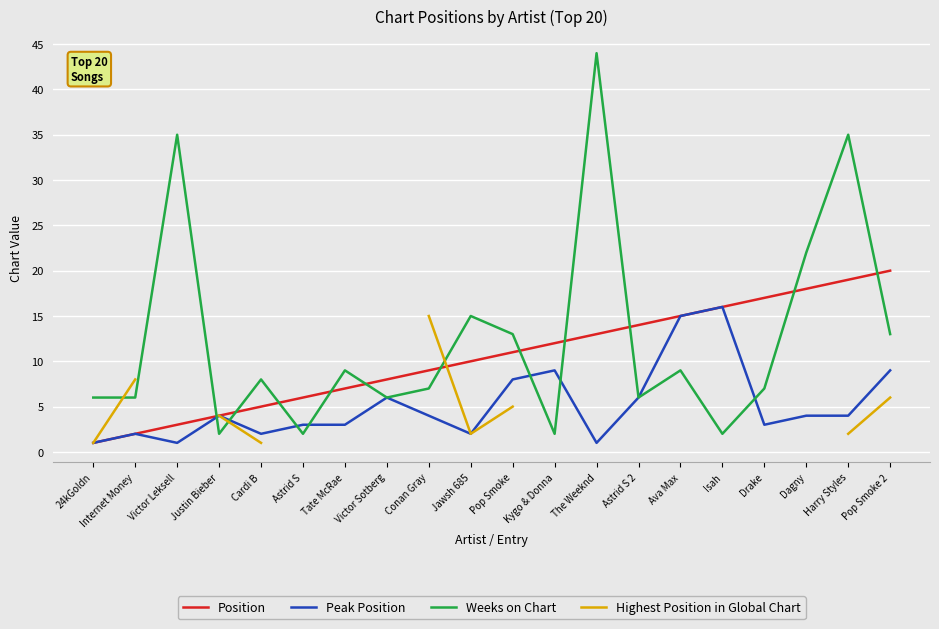

Is it true that Weeks on Chart equals 8.9 at Astrid S 2?

False